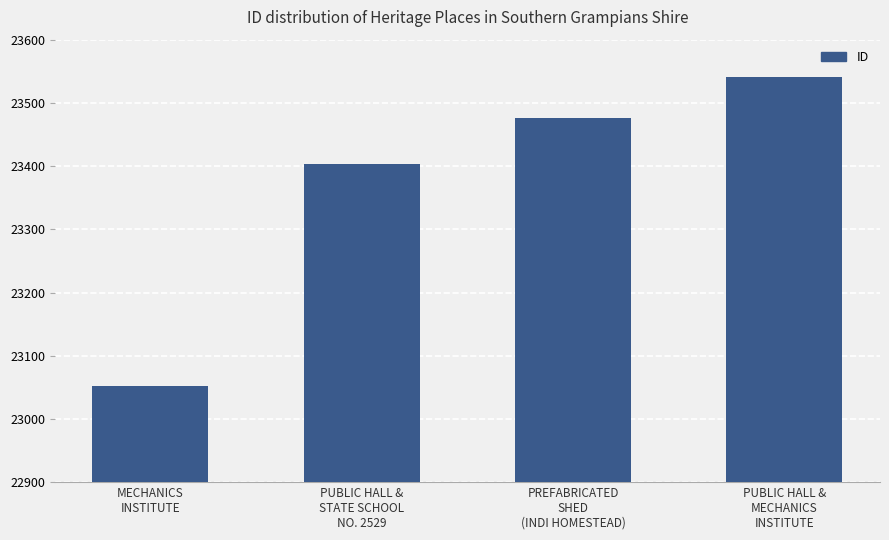

What is the sum of all values?

93472